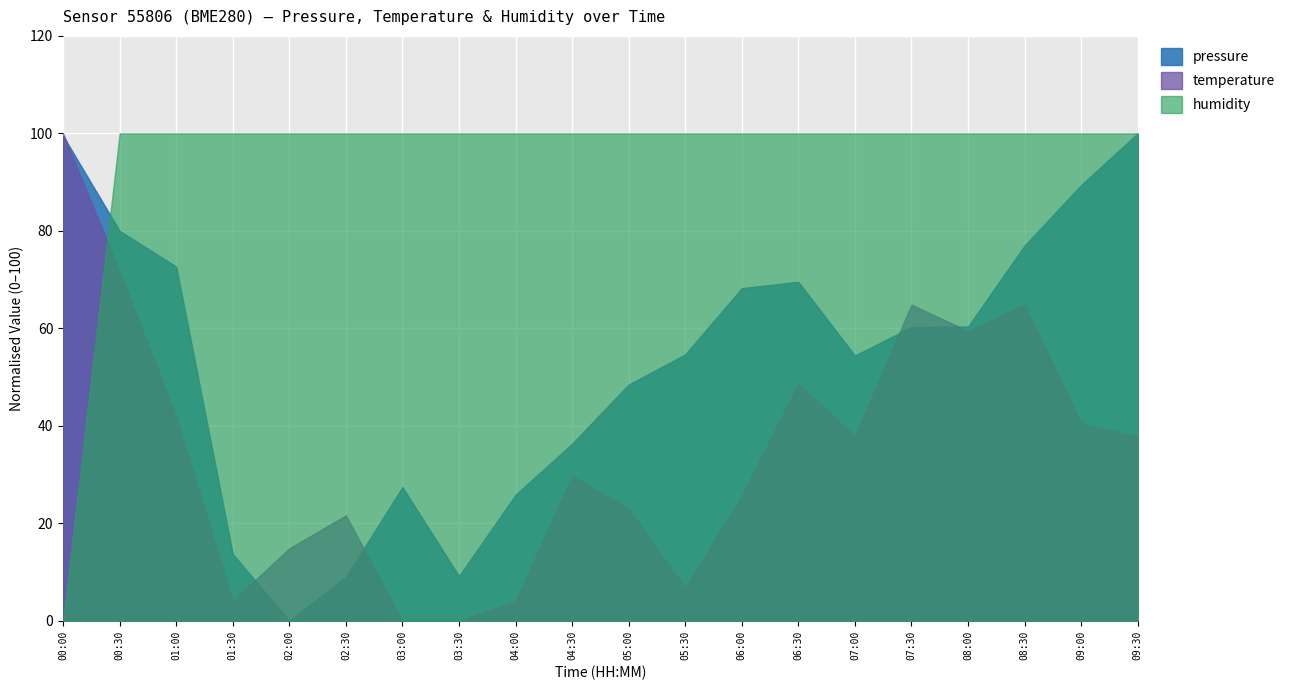

Which series has the largest total across all categories?

humidity